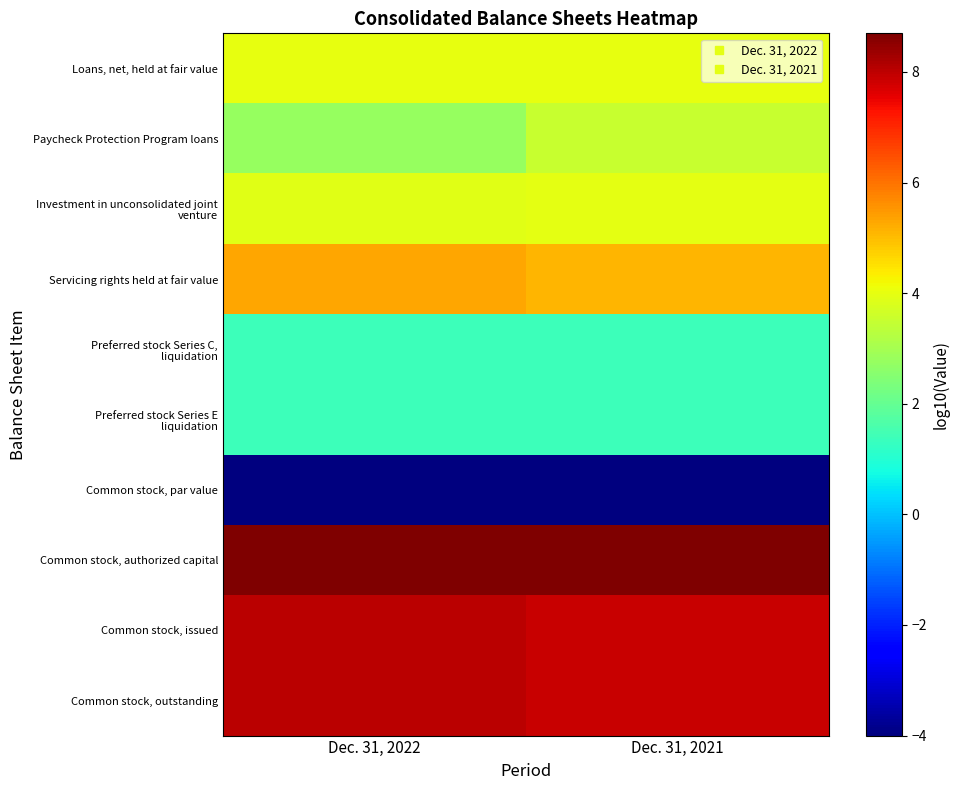

Between Dec. 31, 2022 and Dec. 31, 2021, which series saw the biggest shift?

Paycheck Protection Program loans